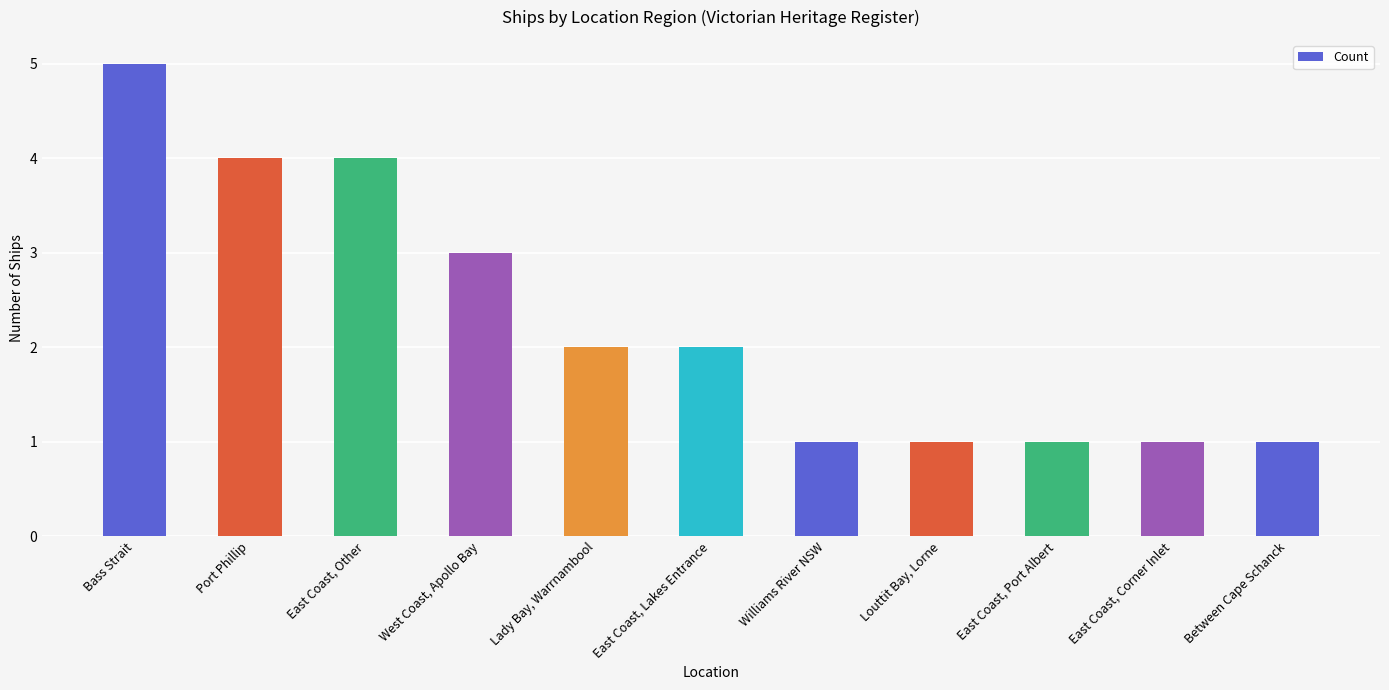

Approximately how many times larger is the value at Bass Strait compared to Lady Bay, Warrnambool?

2.5